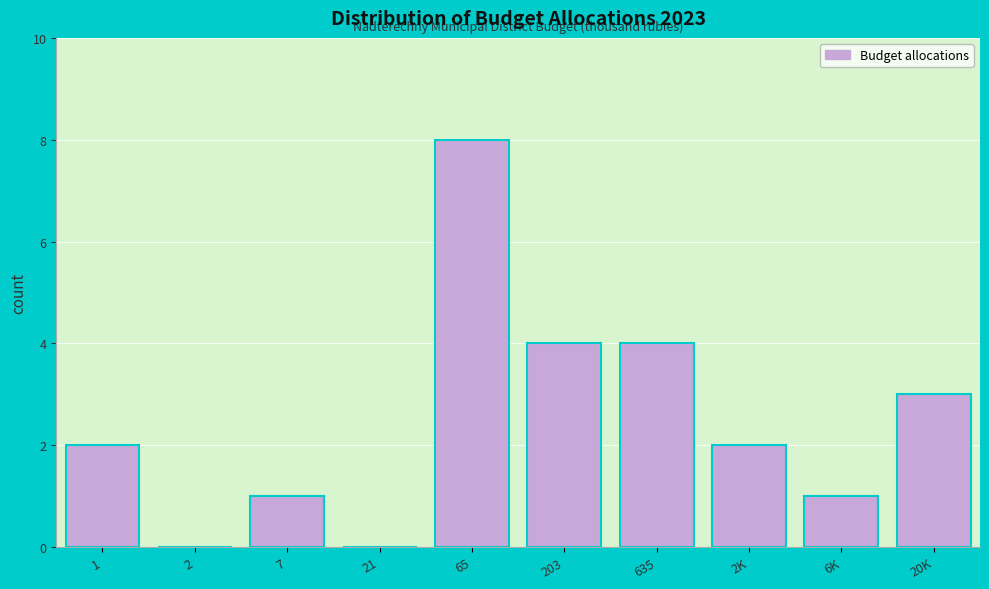

Reading left to right, extract all data points from this chart.

1=2	2=0	7=1	21=0	65=8	203=4	635=4	2K=2	6K=1	20K=3